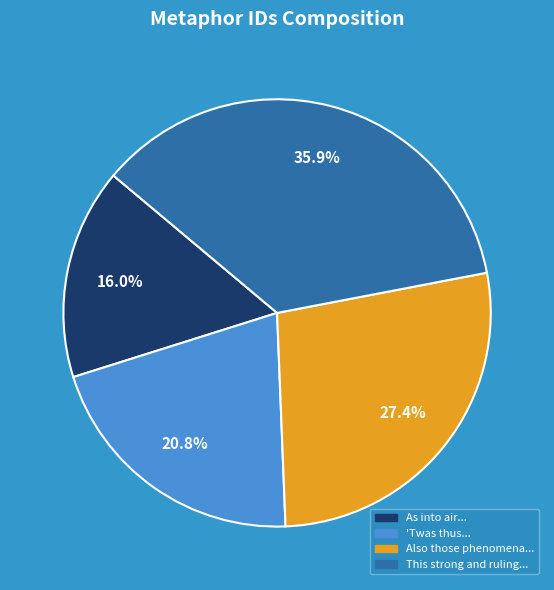

Does any single category account for the majority?

No